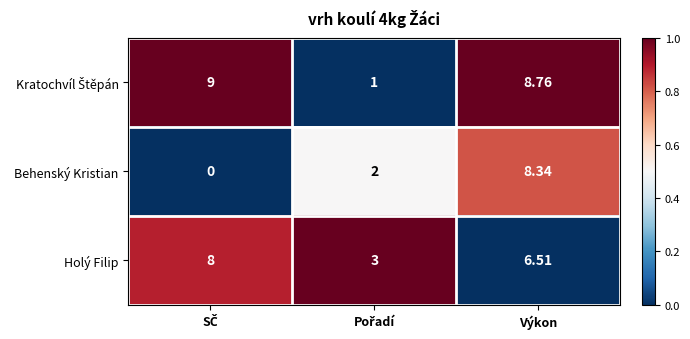

Which series has the largest range (max minus min)?

Behenský Kristian